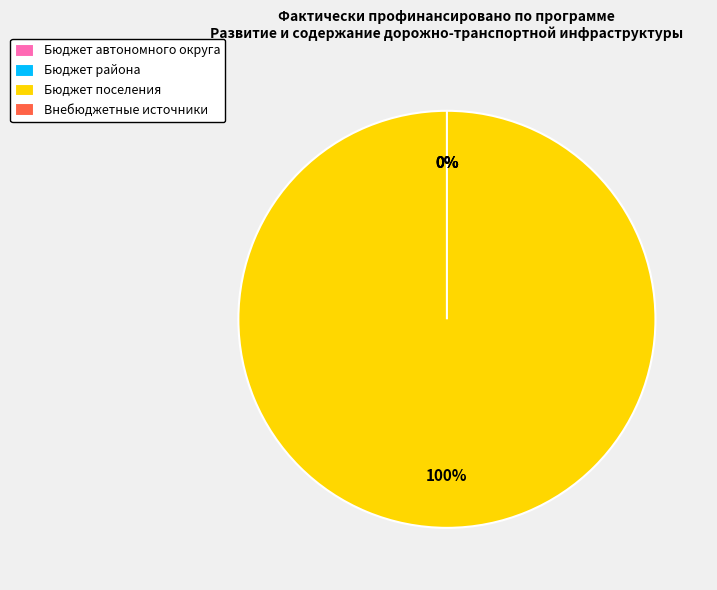

Does Бюджет поселения represent more than half of the total?

Yes